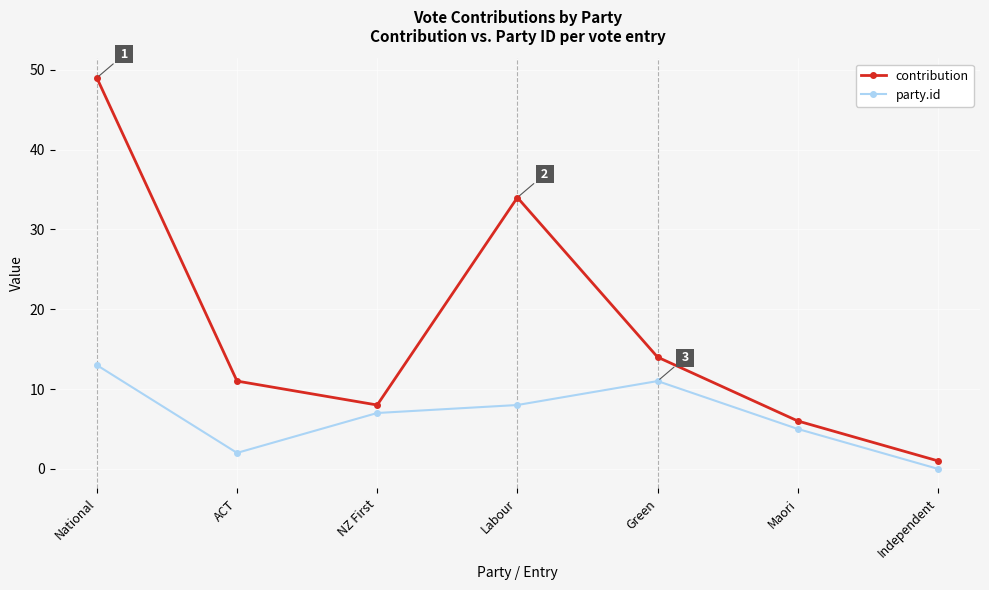

What is the total value across all series at ACT?

13